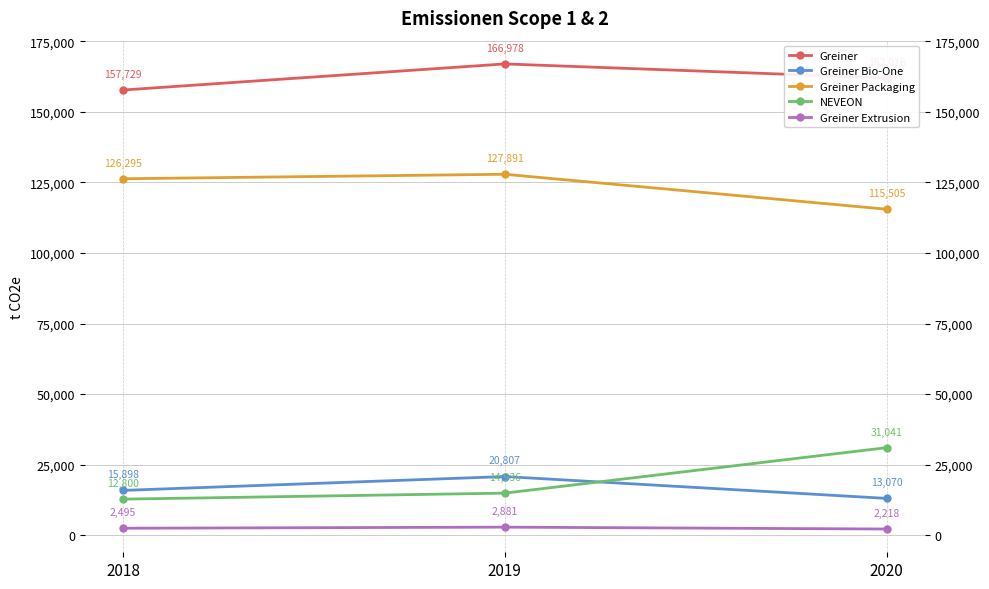

Is it true that NEVEON equals 12800 at 2018?

True